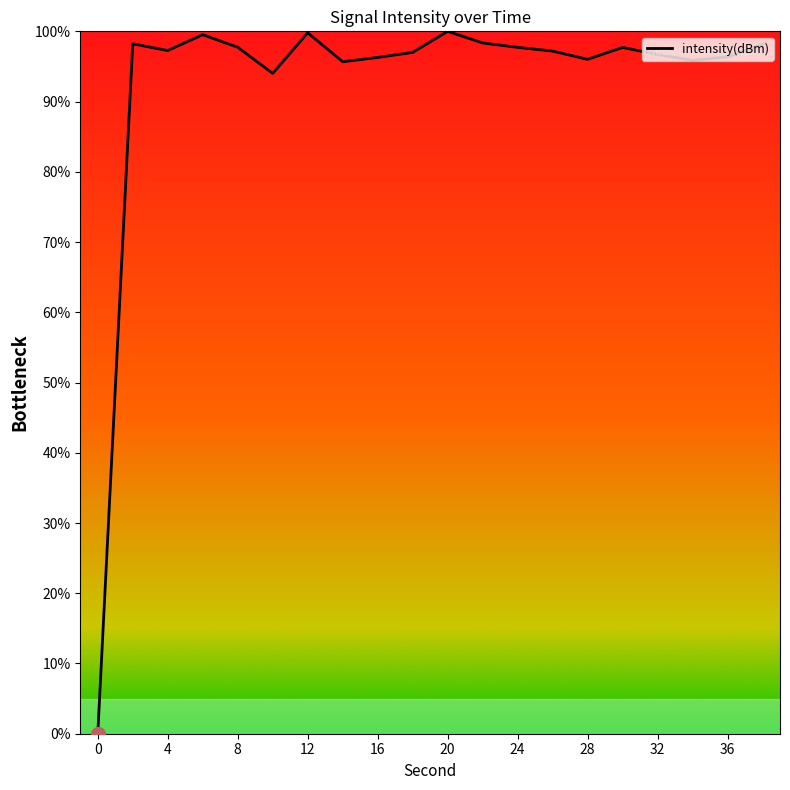

What is the sum of all values?

1849.6